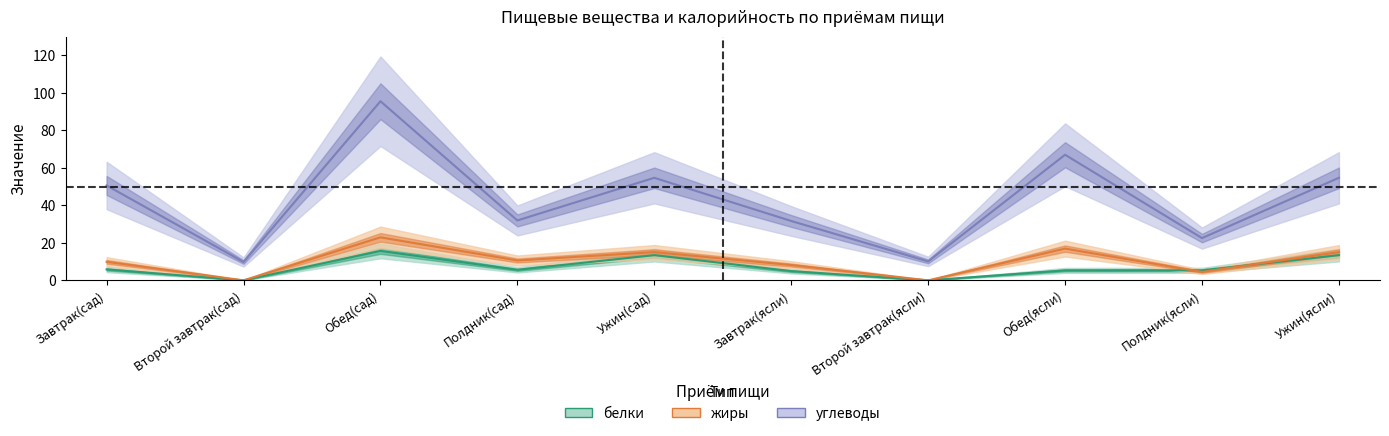

Which series has the largest range (max minus min)?

углеводы